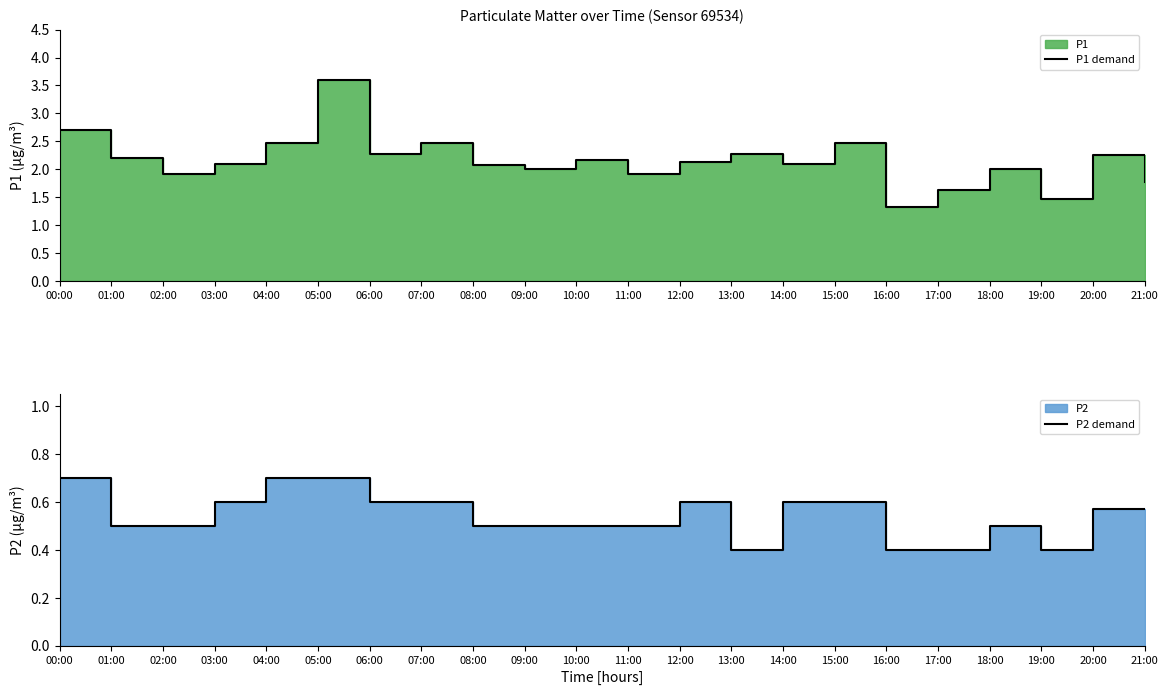

Is the value of P2 demand at 16:00 greater than the value of P1 demand at 06:00?

No